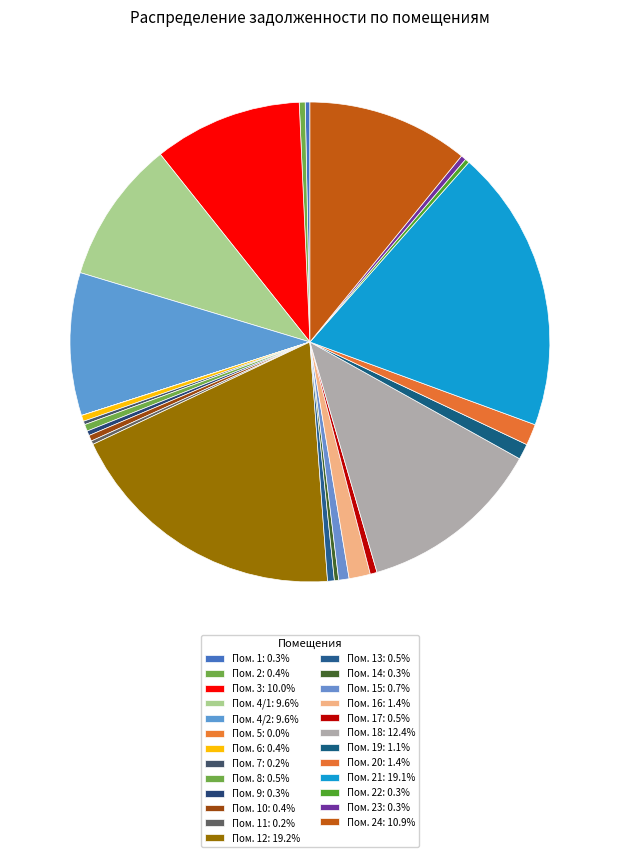

Which category has the biggest portion of the pie?

12